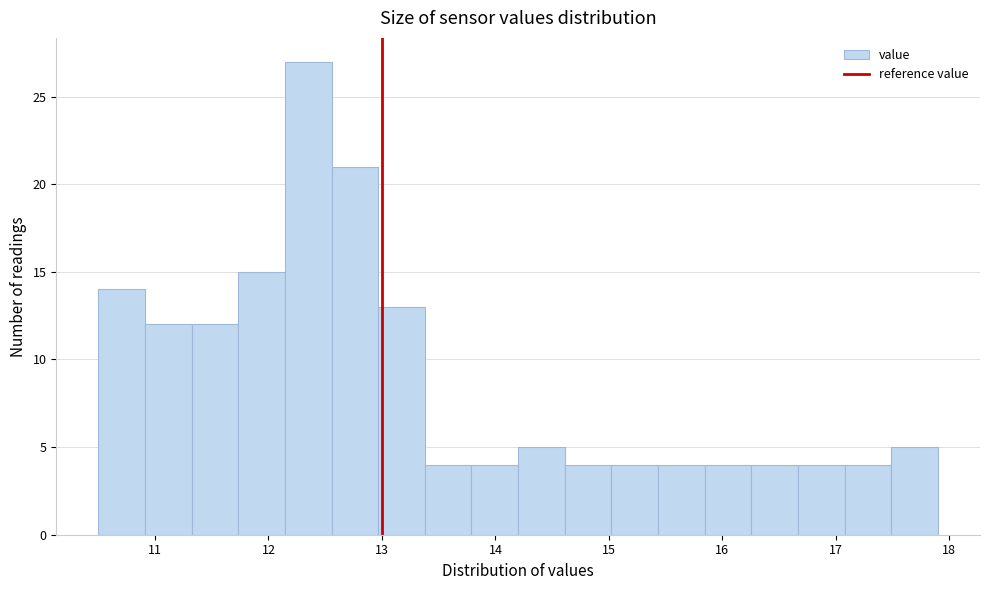

Reading left to right, list every bar in this chart as the range it spans on the x-axis followed by its height. Neither the bar edges nor the heights are printed on the chart, so give them approximately, as read against the axes.

10.5 to 10.9: 14
10.9 to 11.3: 12
11.3 to 11.7: 12
11.7 to 12.1: 15
12.1 to 12.6: 27
12.6 to 13.0: 21
13.0 to 13.4: 13
13.4 to 13.8: 4
13.8 to 14.2: 4
14.2 to 14.6: 5
14.6 to 15.0: 4
15.0 to 15.4: 4
15.4 to 15.8: 4
15.8 to 16.3: 4
16.3 to 16.7: 4
16.7 to 17.1: 4
17.1 to 17.5: 4
17.5 to 17.9: 5